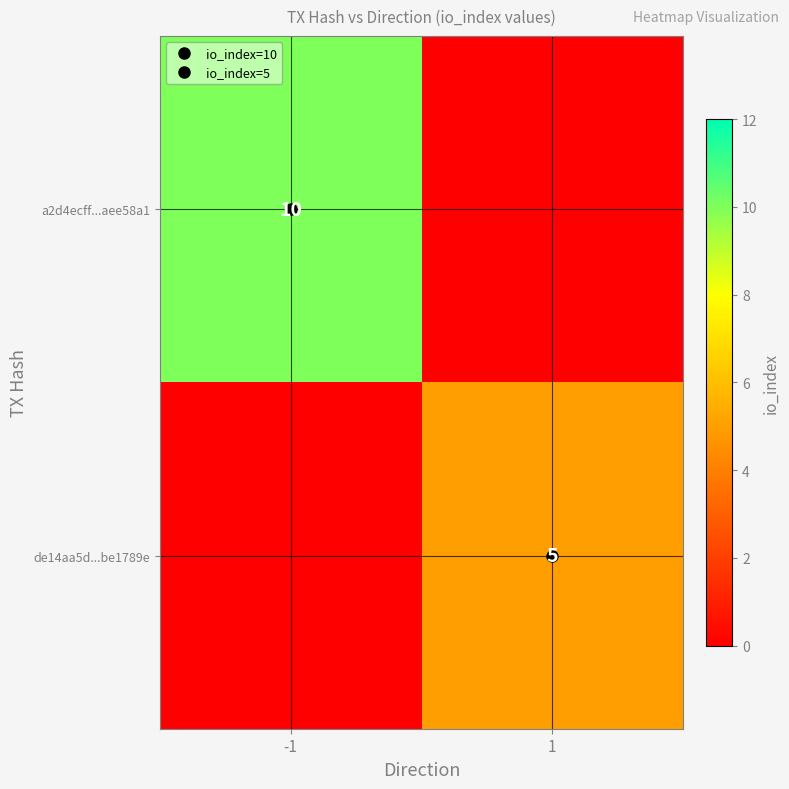

List the labels in order of de14aa5d...be1789e value, smallest first.

-1, 1